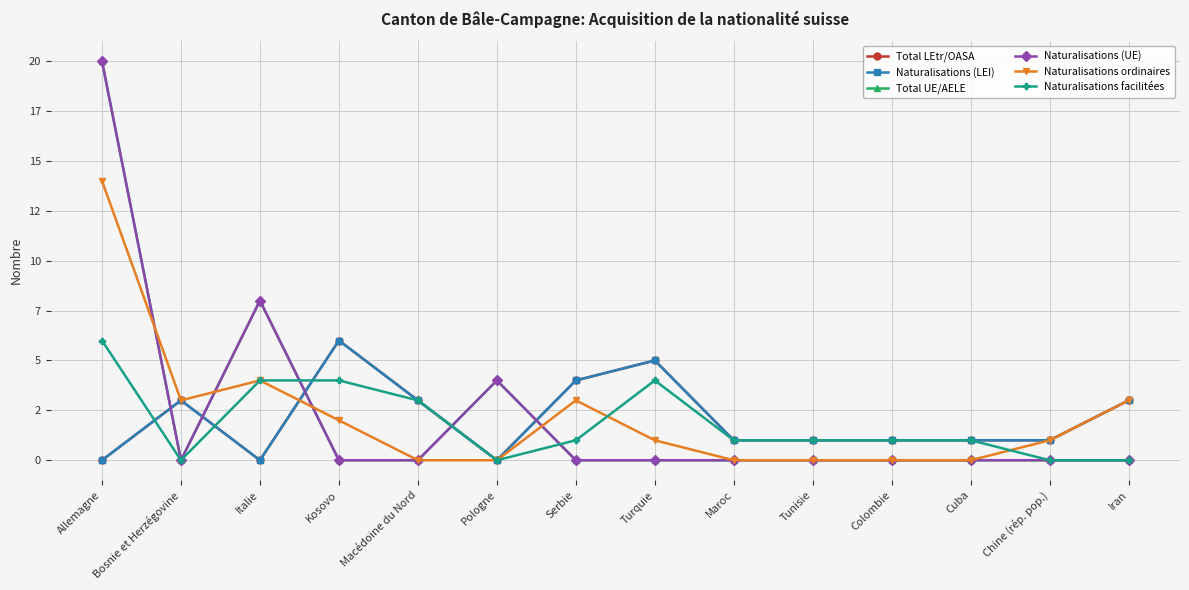

Is the value of Naturalisations (UE) at Italie greater than the value of Naturalisations ordinaires at Bosnie et Herzégovine?

Yes